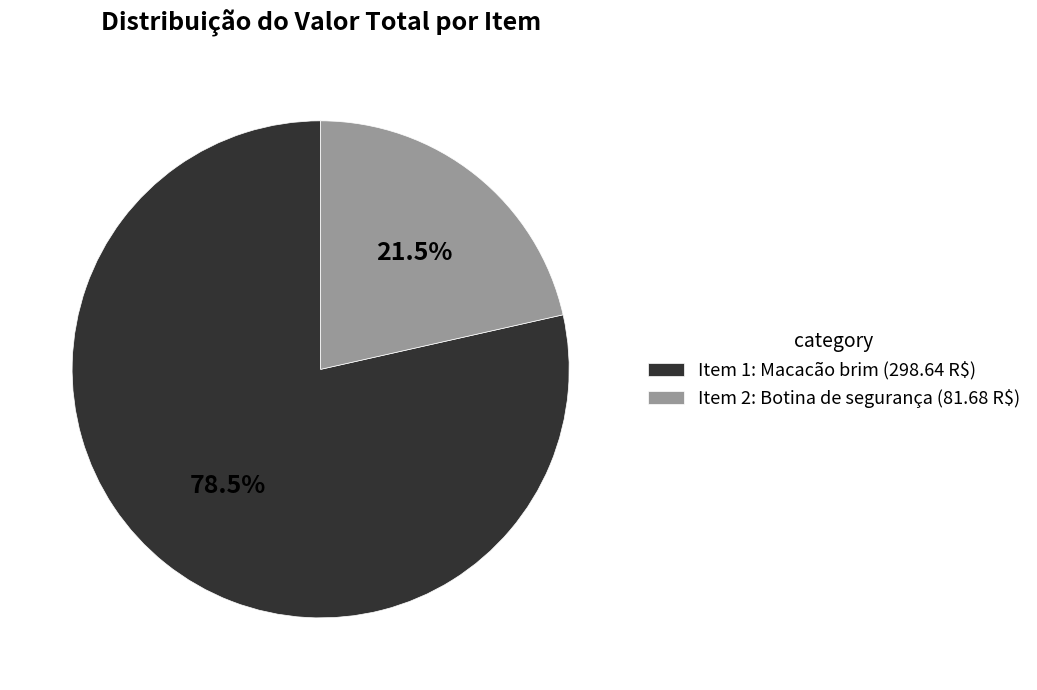

Count the number of slices in the pie.

2